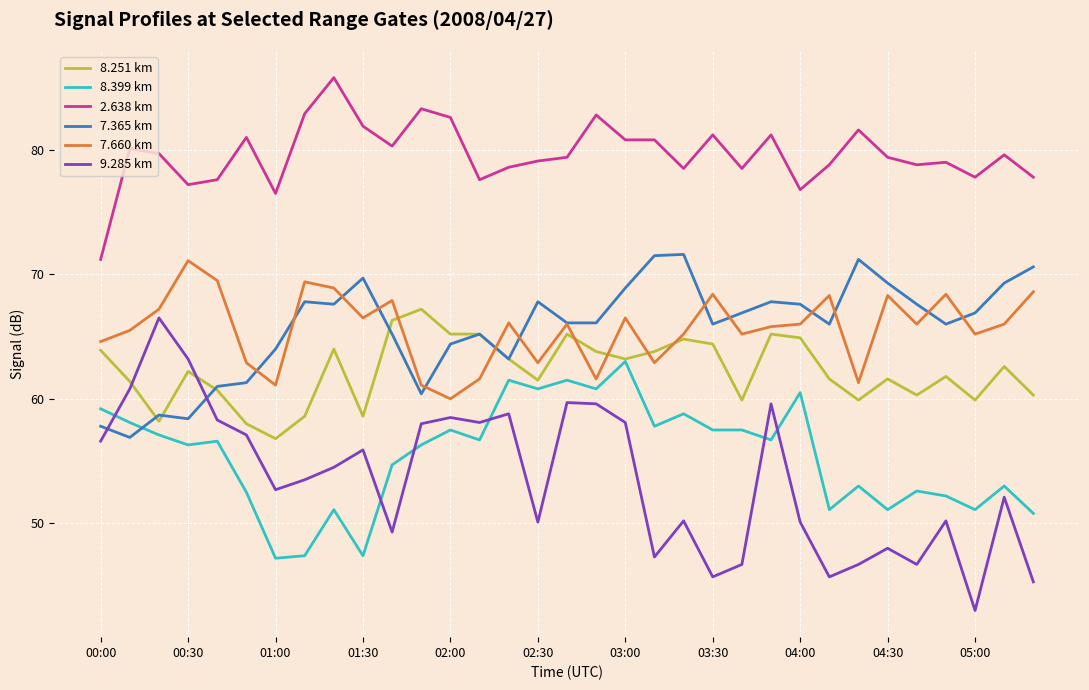

What are all the series names shown in the legend?

8.251 km, 8.399 km, 2.638 km, 7.365 km, 7.660 km, 9.285 km